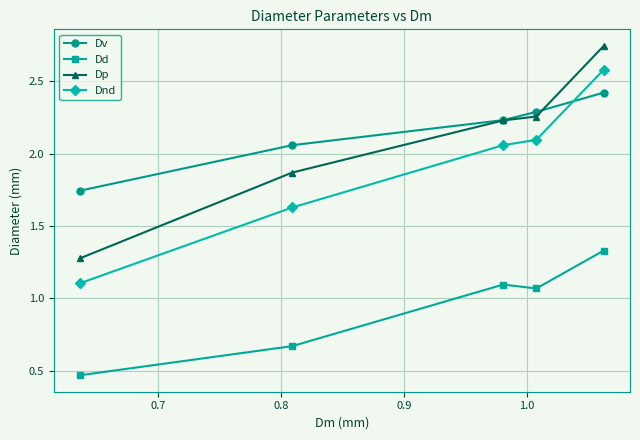

What is the average value of the Dd series?

0.9